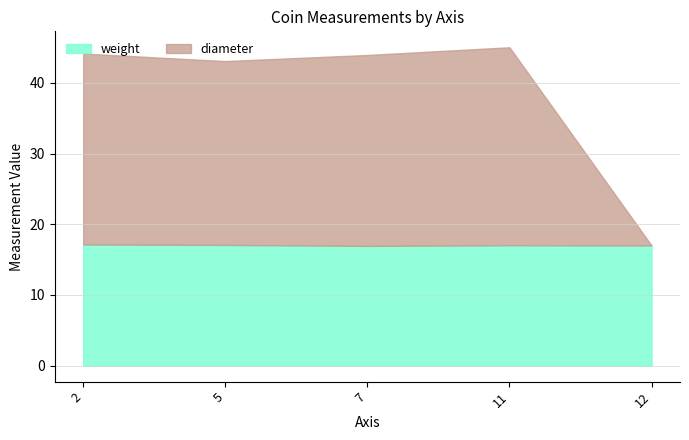

Reading left to right, what are all the values shown in this chart?

weight: 17.1	17.1	16.9	17.0	17.0
diameter: 27.0	26.0	27.0	28.0	0.0